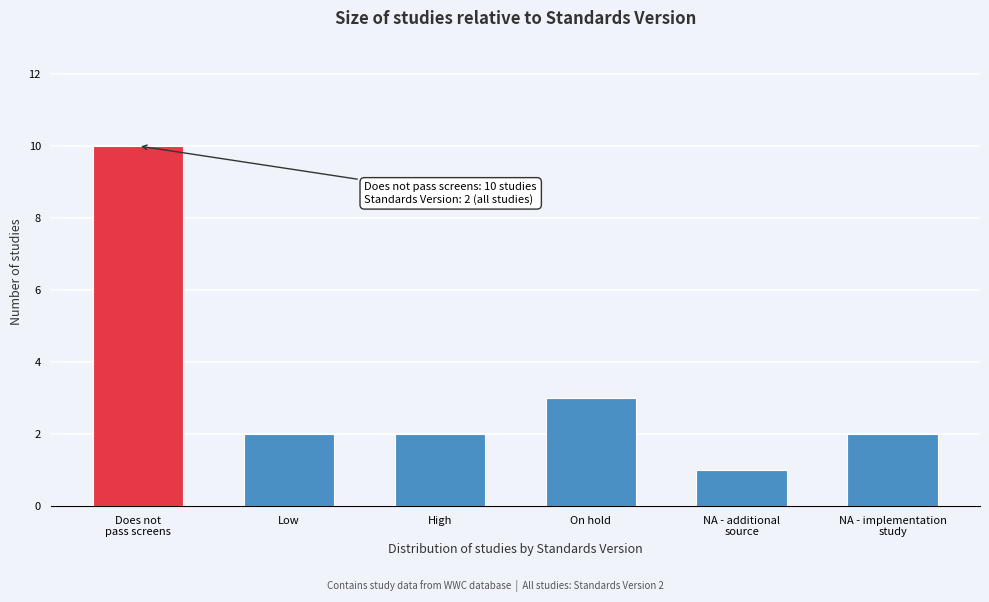

Reading right to left, extract all data points from this chart.

2	1	3	2	2	10